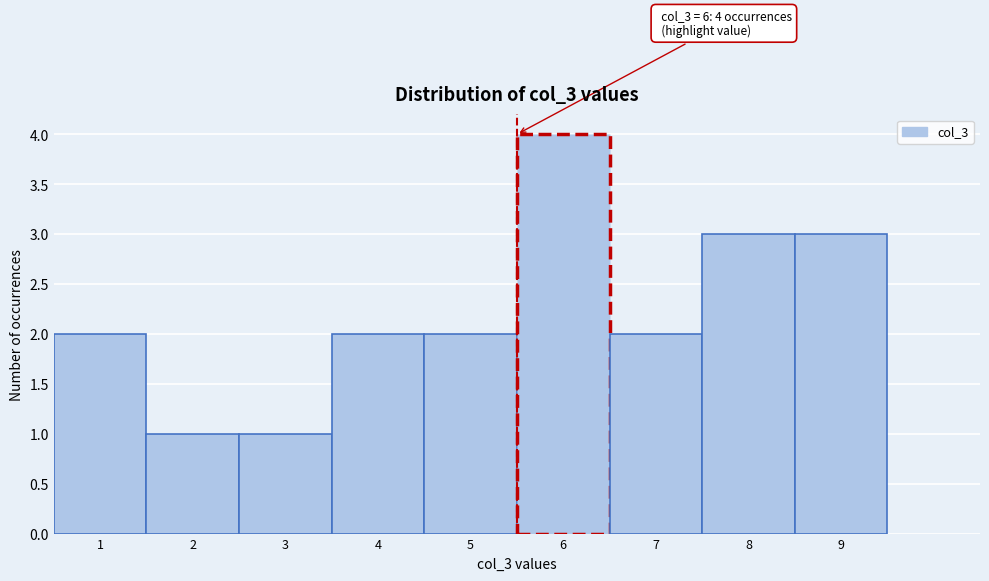

Over which range of the x-axis is the bar tallest?

5.5 to 6.5